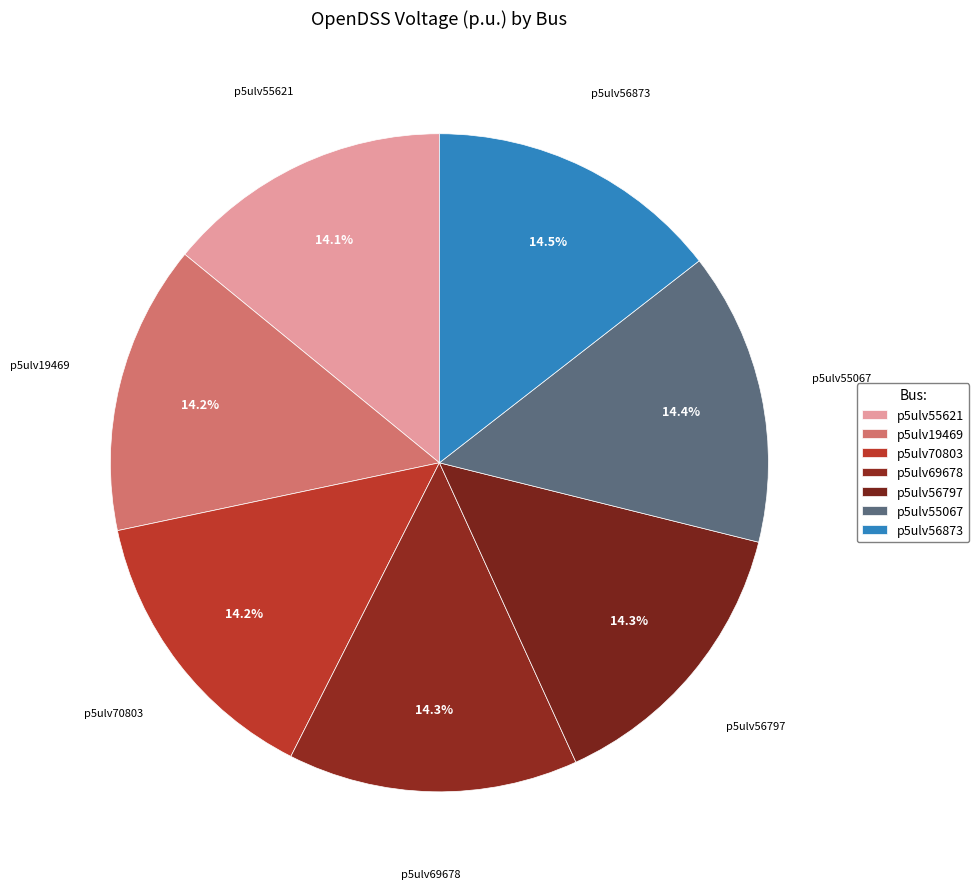

What portion of the pie excludes p5ulv55067?

85.6%